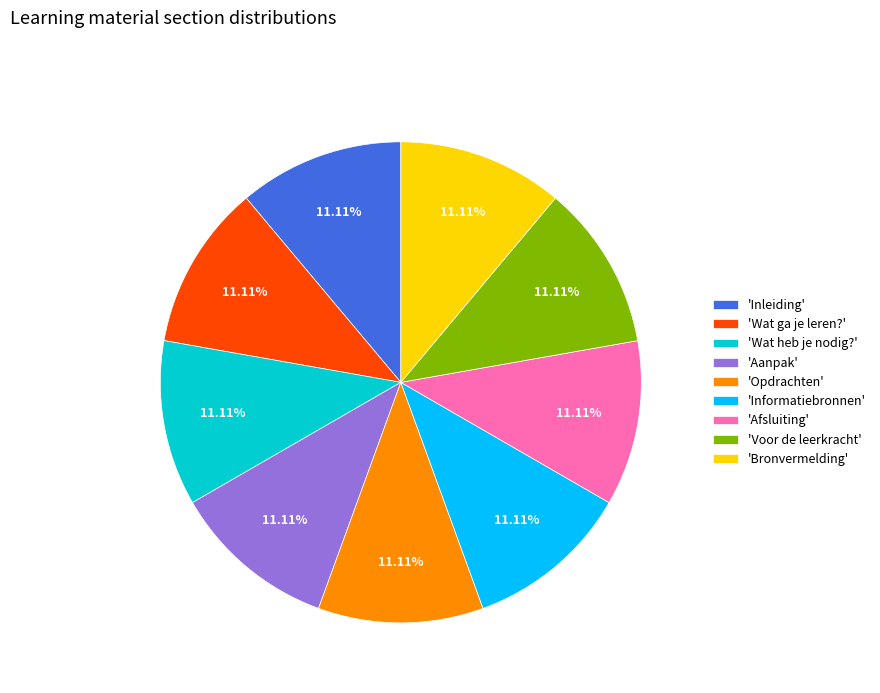

Do 'Wat ga je leren?' and 'Bronvermelding' together represent more than half of the pie?

No